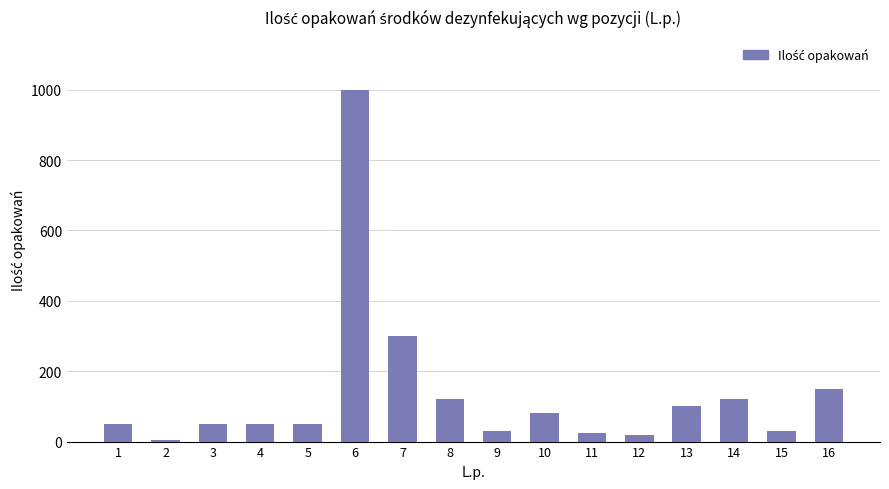

What is the ratio of the value at 5 to the value at 14?

0.4